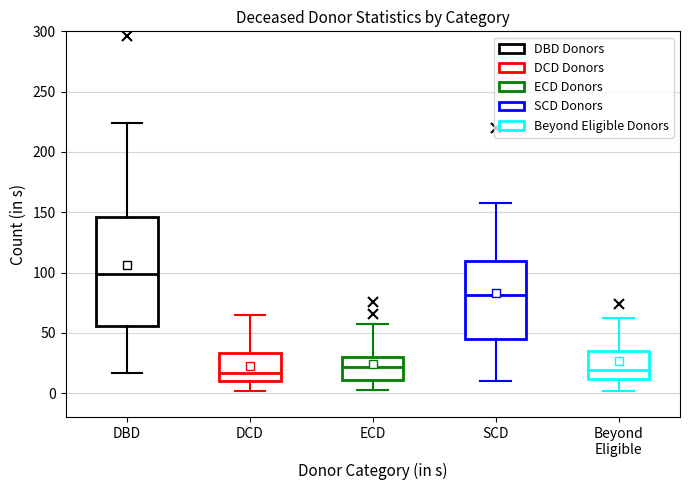

Which box is the tallest, from its lower edge to its upper edge?

DBD